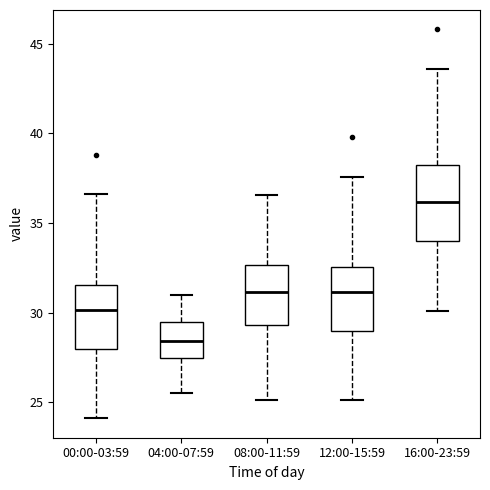

Reading left to right, read every box against the y-axis: the position of its median line, the range the box covers, and the ends of its whiskers. The values are not printed on the chart, so give them approximately, as read against the axis.

00:00-03:59: median 30.0, box 28.0 to 31.5, whiskers 24.0 to 36.5
04:00-07:59: median 28.5, box 27.5 to 29.5, whiskers 25.5 to 31.0
08:00-11:59: median 31.0, box 29.5 to 32.5, whiskers 25.0 to 36.5
12:00-15:59: median 31.0, box 29.0 to 32.5, whiskers 25.0 to 37.5
16:00-23:59: median 36.0, box 34.0 to 38.0, whiskers 30.0 to 43.5